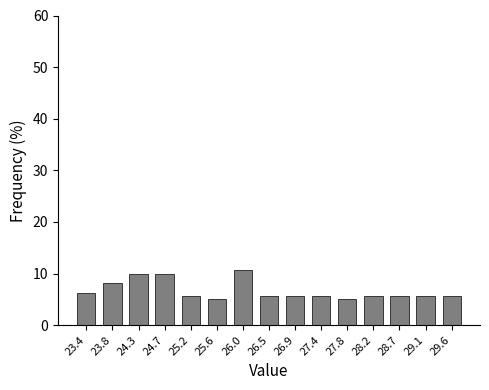

What is the minimum value shown in the chart?

5.0